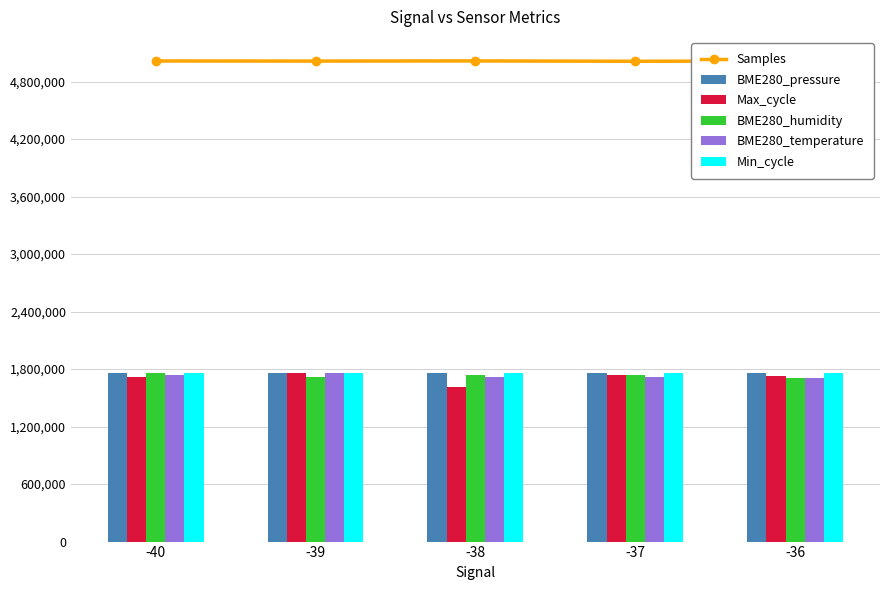

What is the difference between the maximum and minimum values in the Max_cycle series?

139916.8